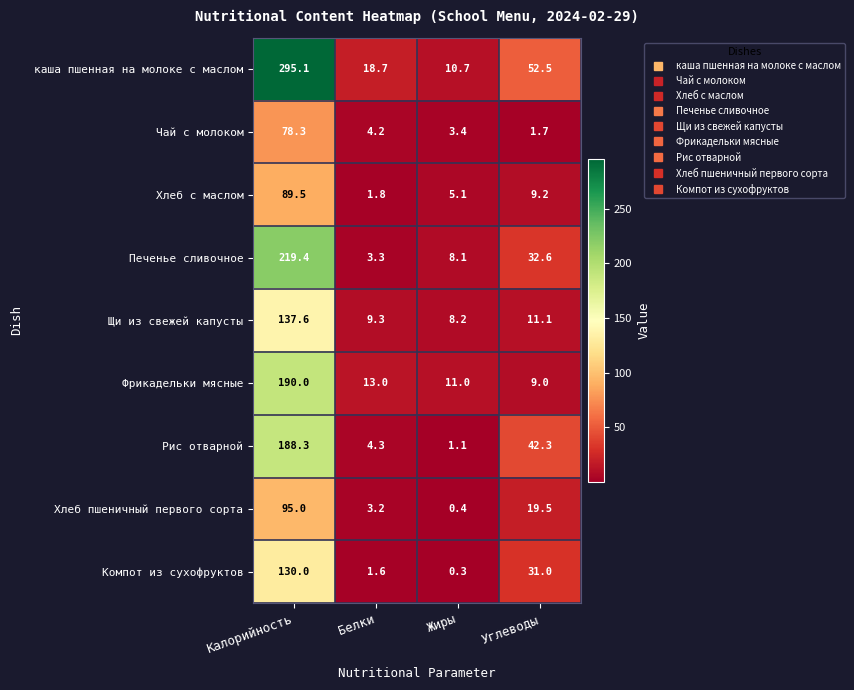

Which series has the largest total across all categories?

каша пшенная на молоке с маслом